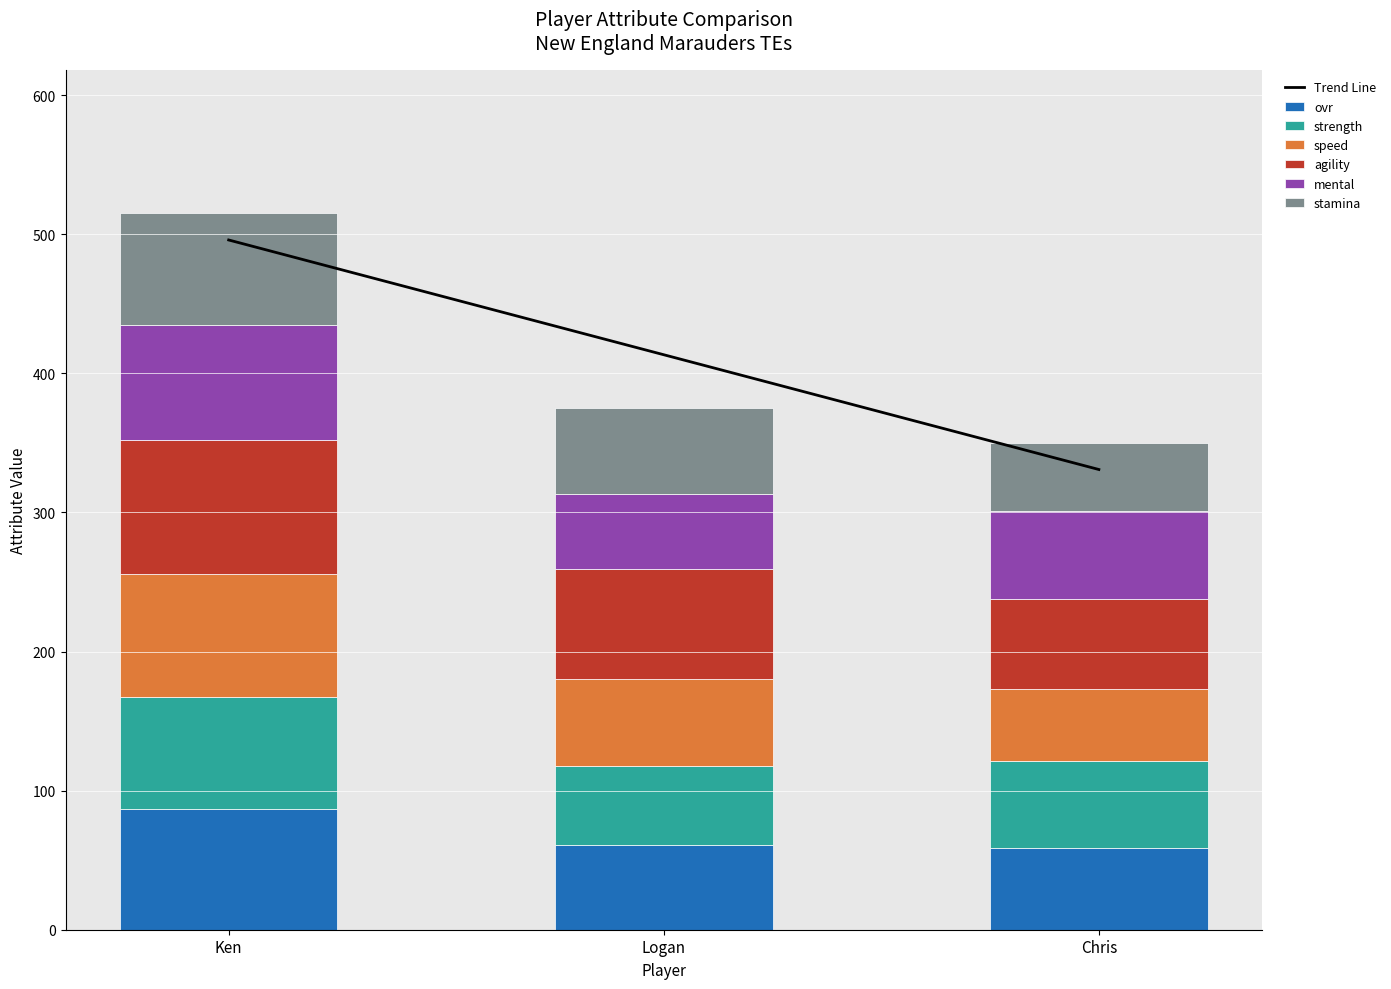

At which category is the sum across all series the highest?

Ken